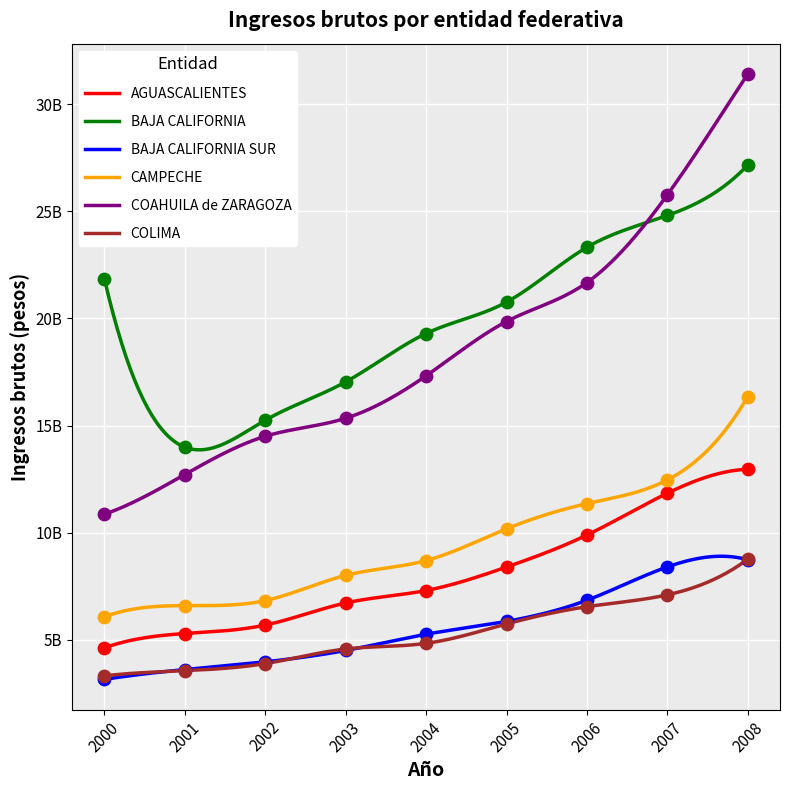

Is the value of AGUASCALIENTES at 2007 greater than the value of BAJA CALIFORNIA SUR at 2008?

Yes